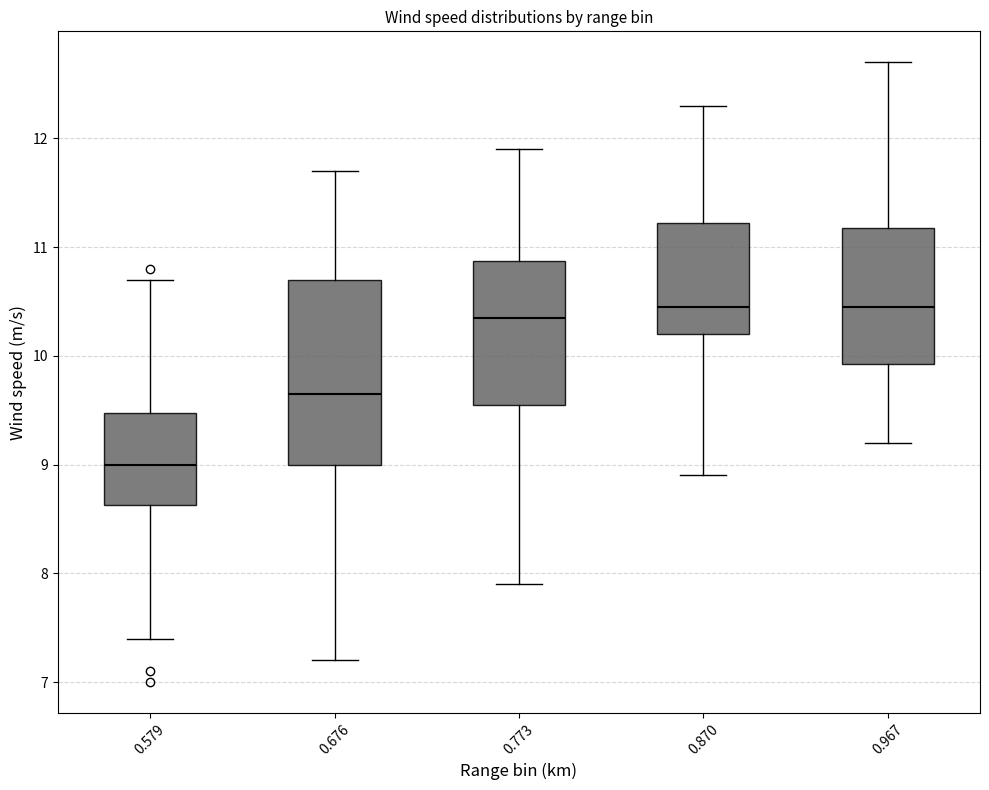

Reading left to right, read every box against the y-axis: the position of its median line, the range the box covers, and the ends of its whiskers. The values are not printed on the chart, so give them approximately, as read against the axis.

0.579: median 9.0, box 8.6 to 9.5, whiskers 7.4 to 10.7
0.676: median 9.7, box 9.0 to 10.7, whiskers 7.2 to 11.7
0.773: median 10.4, box 9.6 to 10.9, whiskers 7.9 to 11.9
0.870: median 10.5, box 10.2 to 11.2, whiskers 8.9 to 12.3
0.967: median 10.5, box 9.9 to 11.2, whiskers 9.2 to 12.7